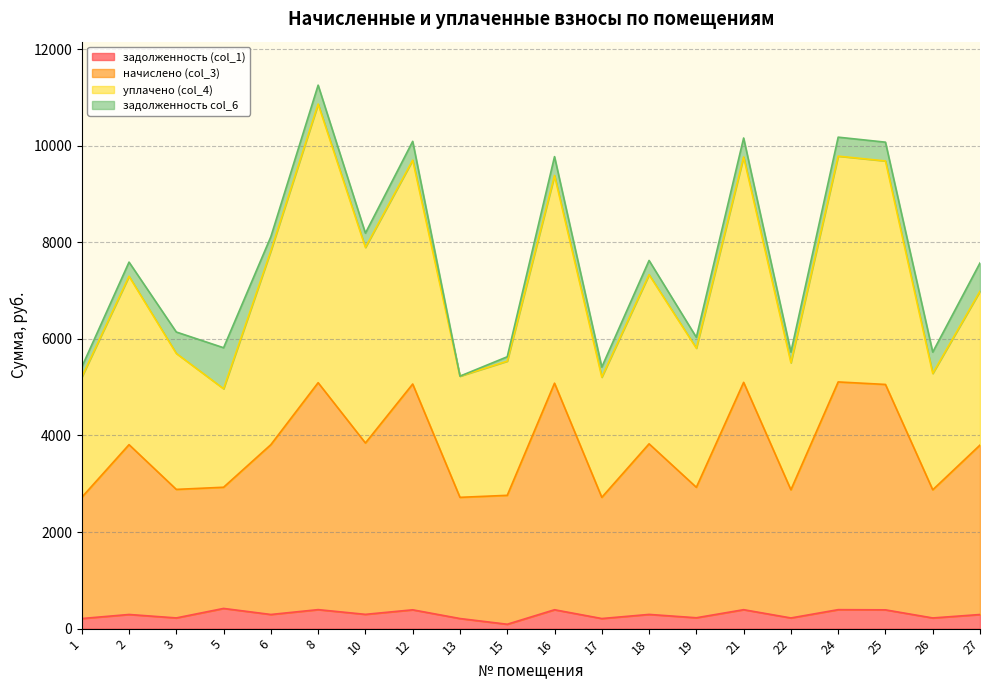

At which category is the sum across all series the highest?

8